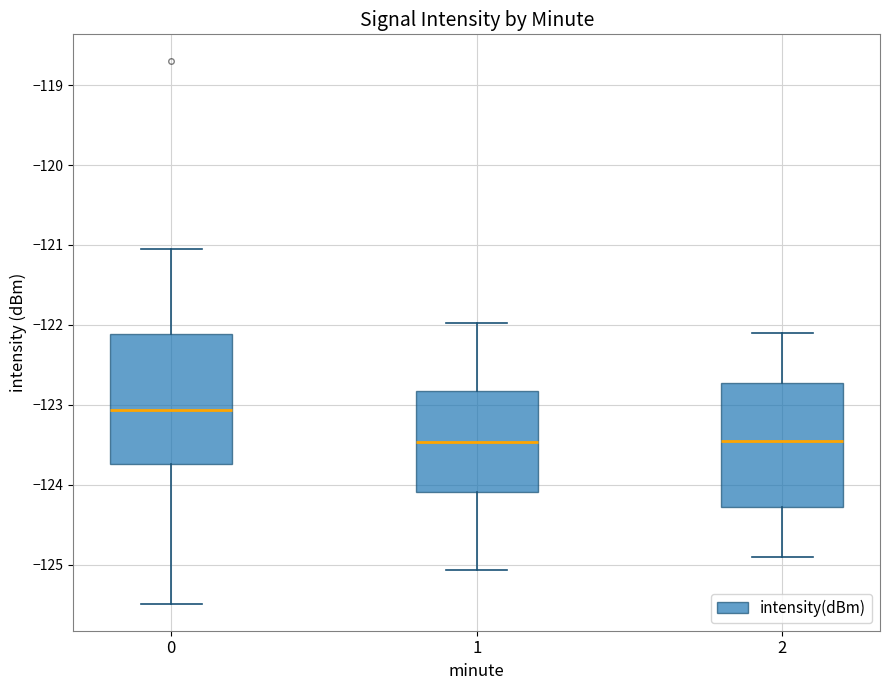

Reading left to right, read every box against the y-axis: the position of its median line, the range the box covers, and the ends of its whiskers. The values are not printed on the chart, so give them approximately, as read against the axis.

0: median -123.1, box -123.7 to -122.1, whiskers -125.5 to -121.1
1: median -123.5, box -124.1 to -122.8, whiskers -125.1 to -122.0
2: median -123.4, box -124.3 to -122.7, whiskers -124.9 to -122.1